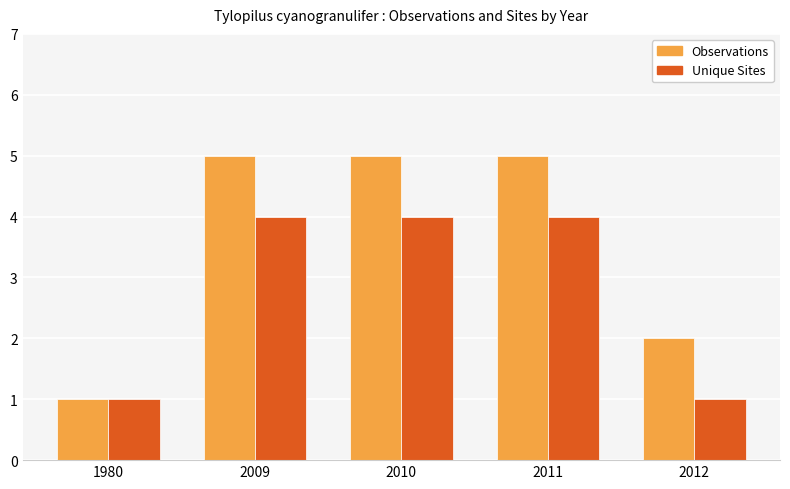

What are all the series names shown in the legend?

Observations, Unique Sites